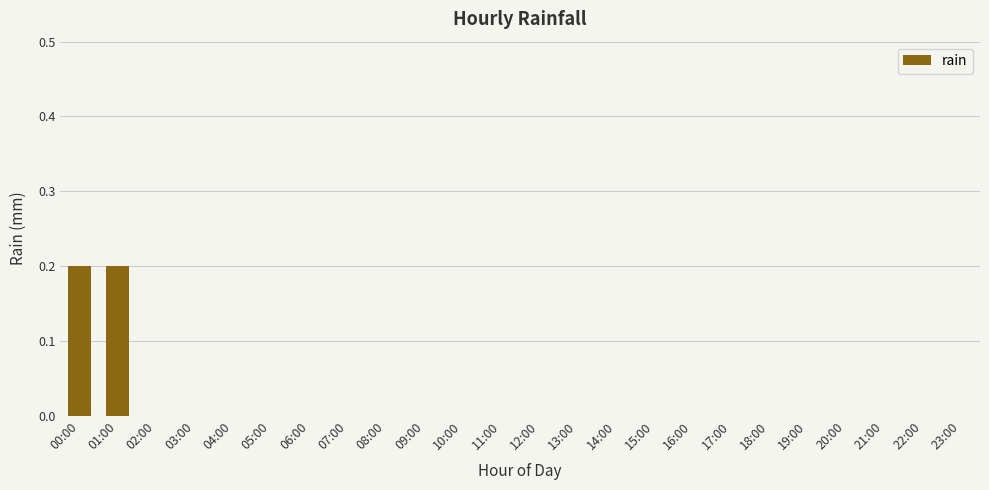

What is the sum of all values?

0.4